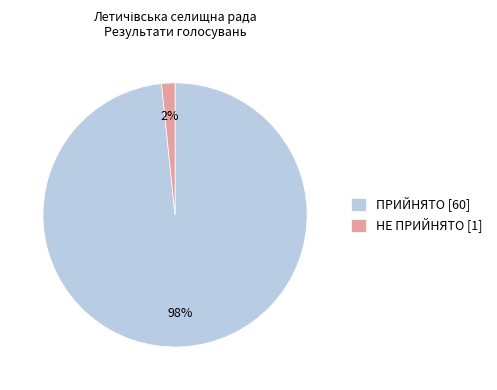

Count the number of slices in the pie.

2